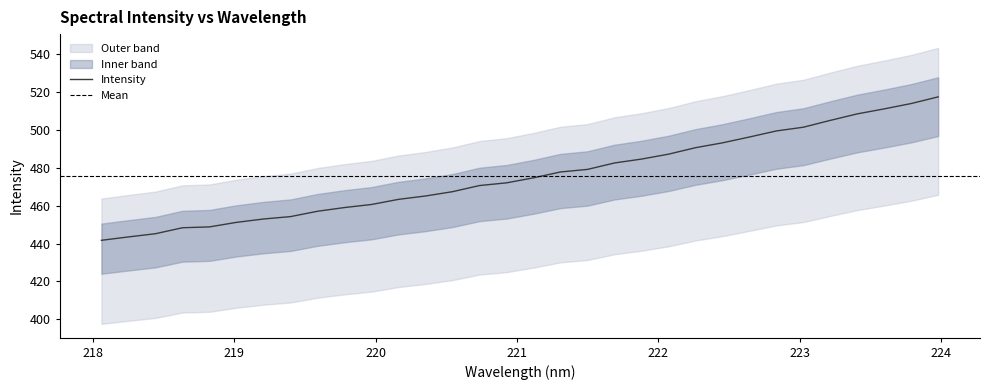

What is the maximum value shown in the chart?

517.6